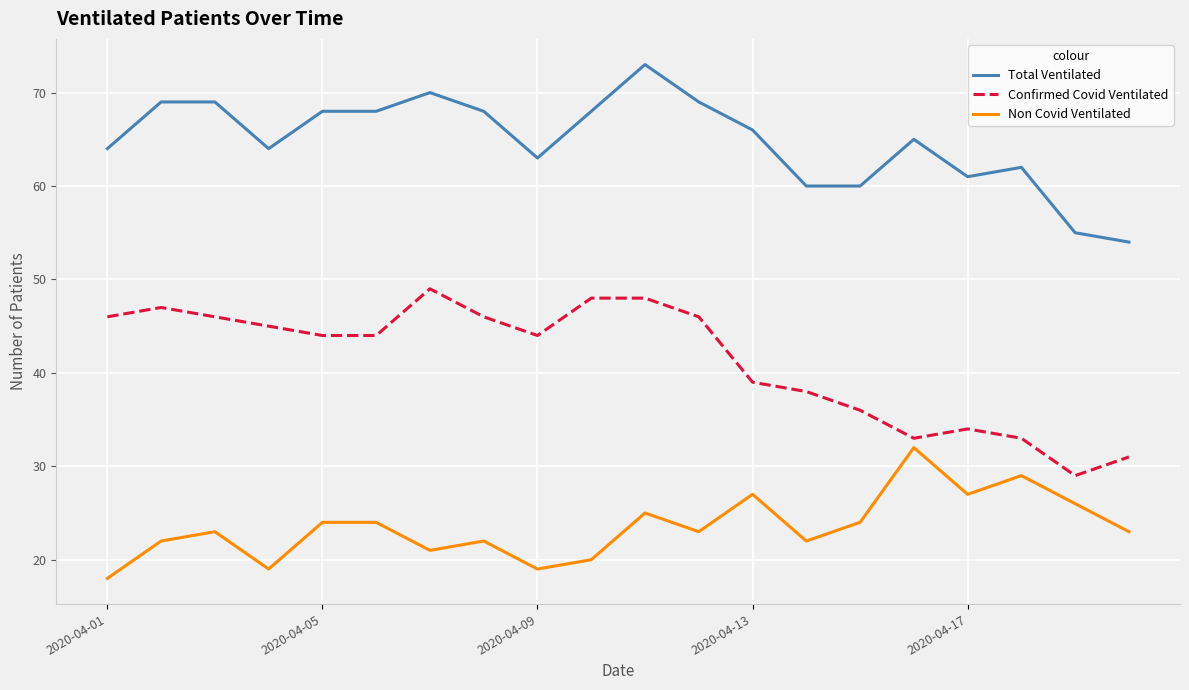

True or false: Non Covid Ventilated and Total Ventilated cross at least once.

False